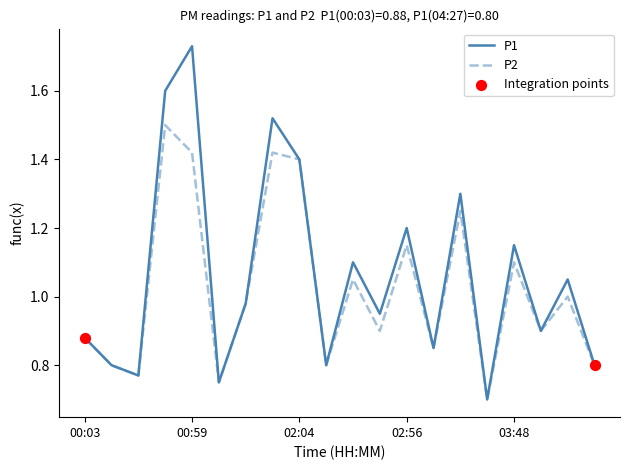

Which series has the largest total across all categories?

P1